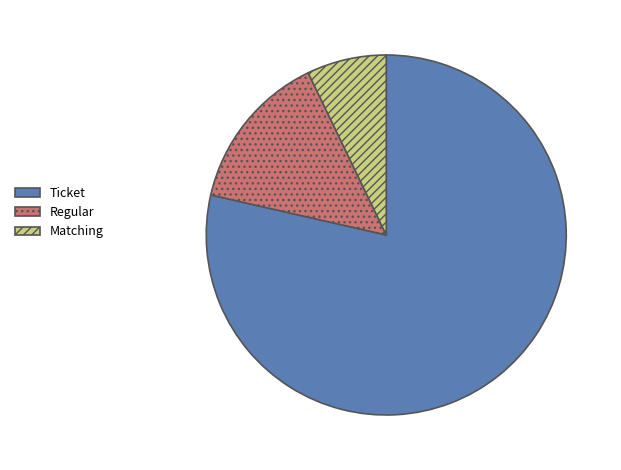

What is the ratio of the value at Matching to the value at Regular?

0.5